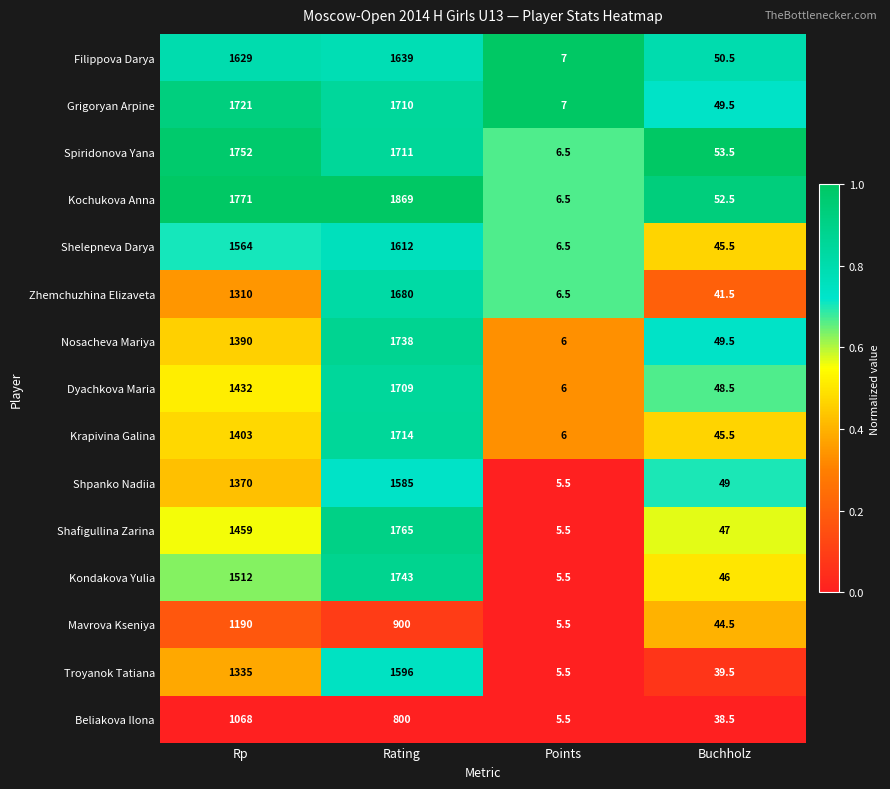

At which category is the sum across all series the highest?

Rating